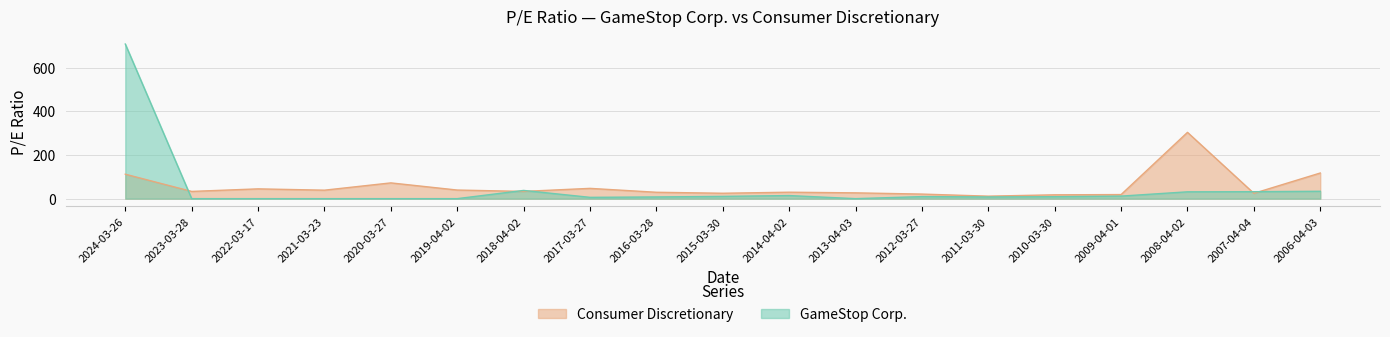

At which category is the sum across all series the highest?

2024-03-26